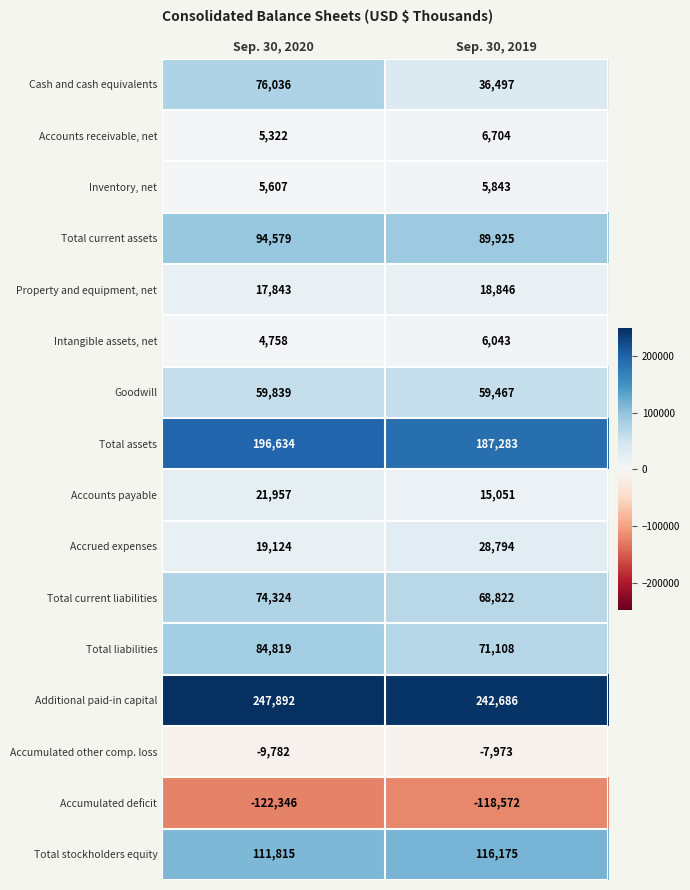

Rank the series at Sep. 30, 2020 from lowest to highest value.

Accumulated deficit, Accumulated other comp. loss, Intangible assets, net, Accounts receivable, net, Inventory, net, Property and equipment, net, Accrued expenses, Accounts payable, Goodwill, Total current liabilities, Cash and cash equivalents, Total liabilities, Total current assets, Total stockholders equity, Total assets, Additional paid-in capital